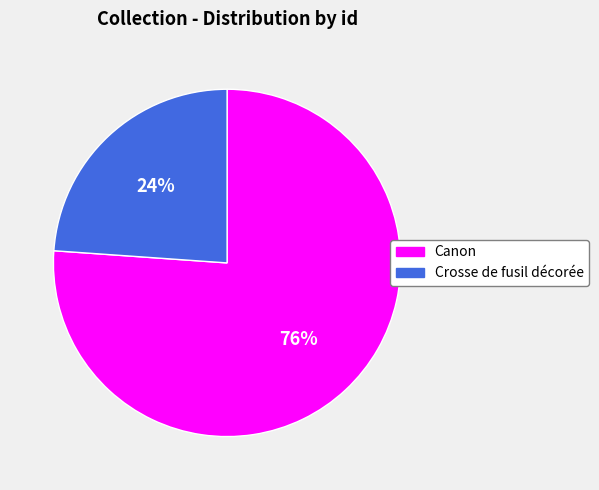

Between Crosse de fusil décorée and Canon, which is larger?

Canon